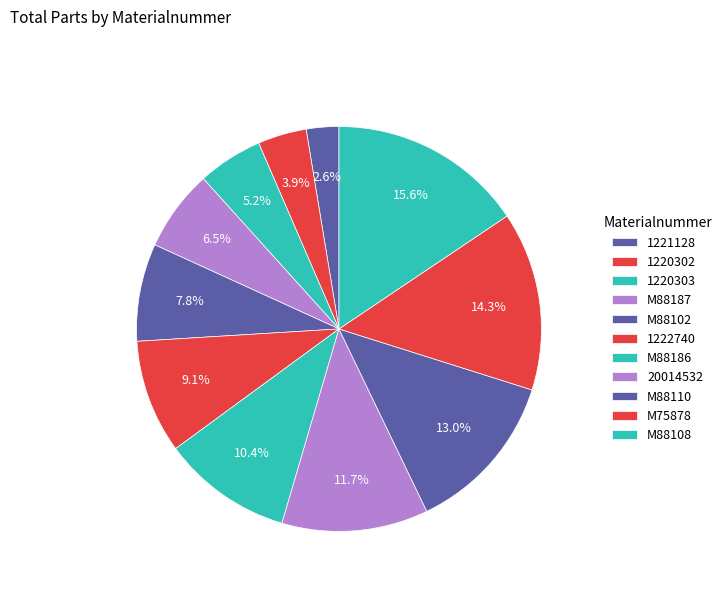

Is 20014532 the majority of the pie?

No